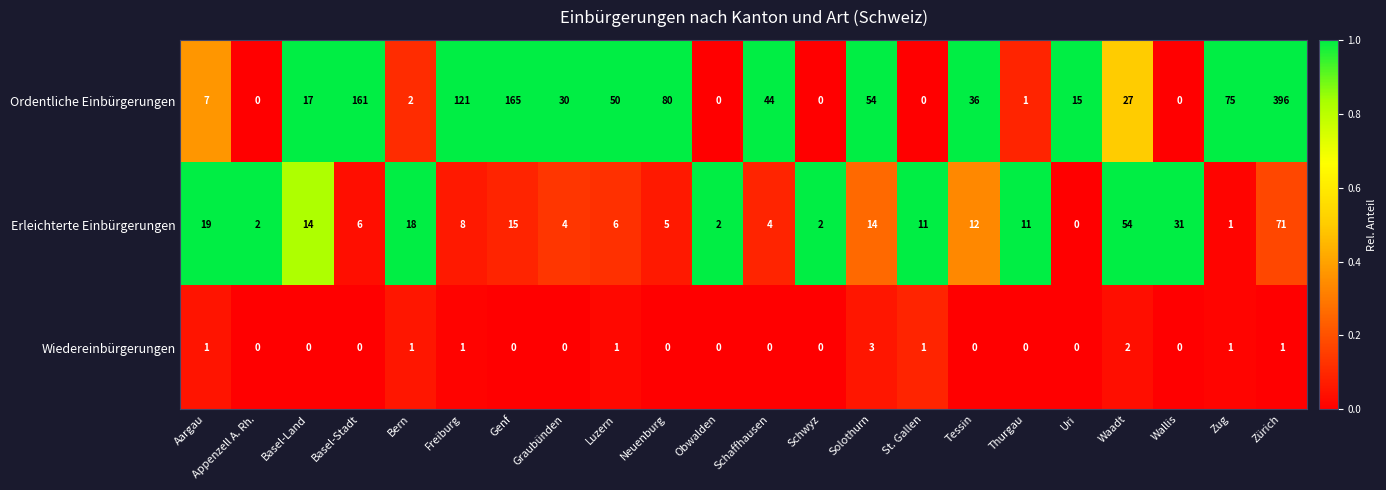

Rank the series by their maximum value, from lowest to highest.

Wiedereinbürgerungen, Erleichterte Einbürgerungen, Ordentliche Einbürgerungen